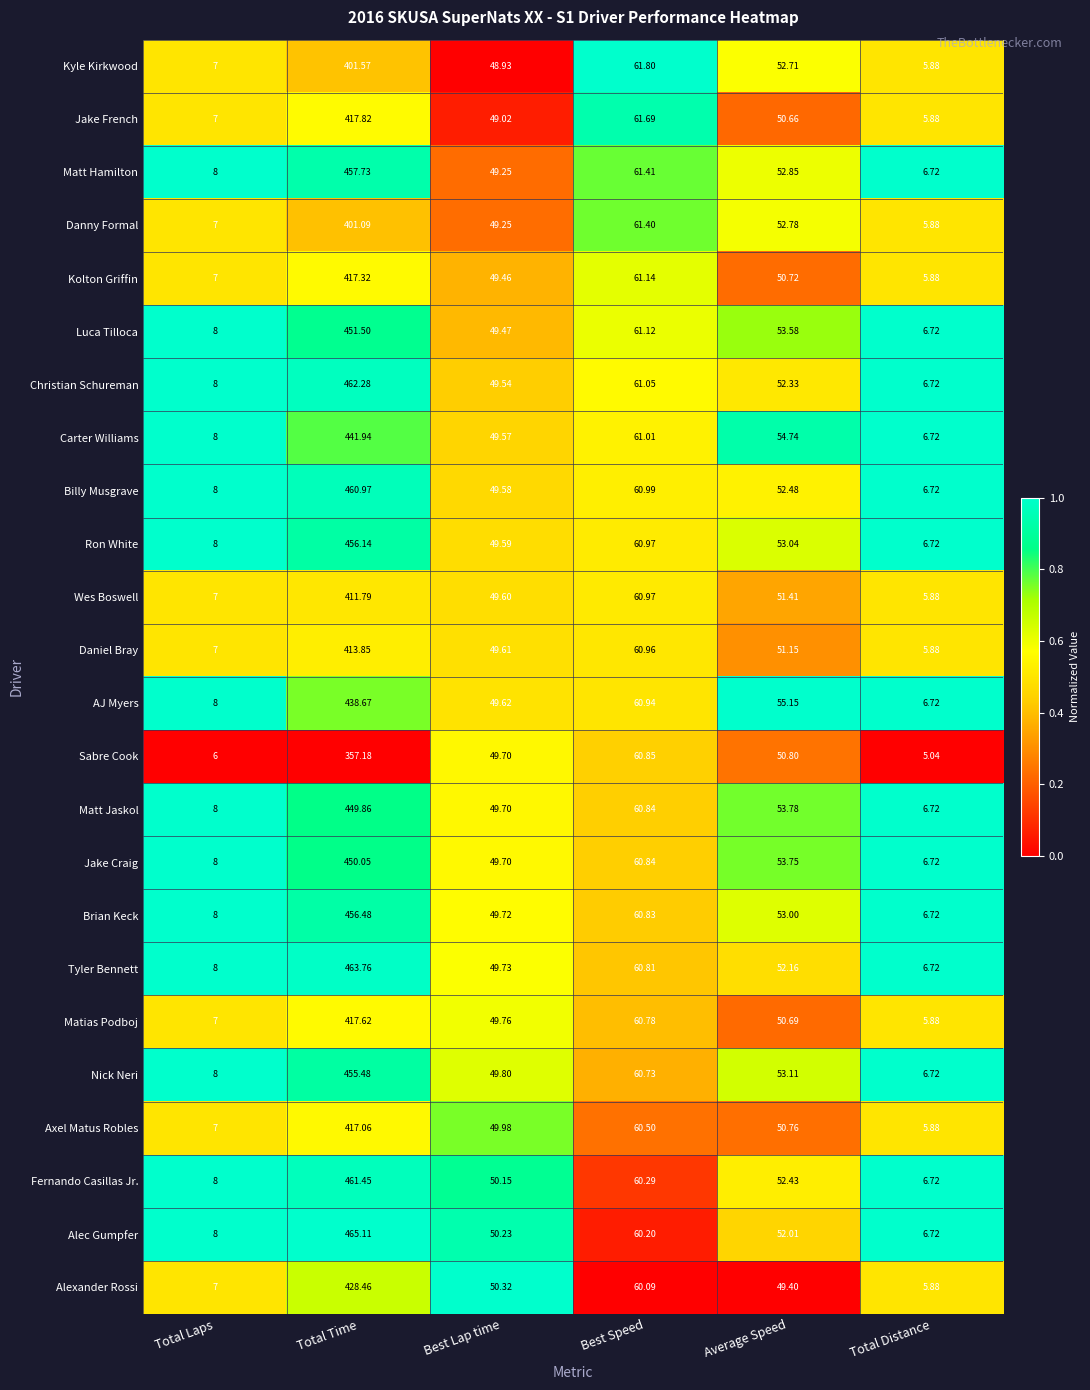

Which series has the largest total across all categories?

Alec Gumpfer